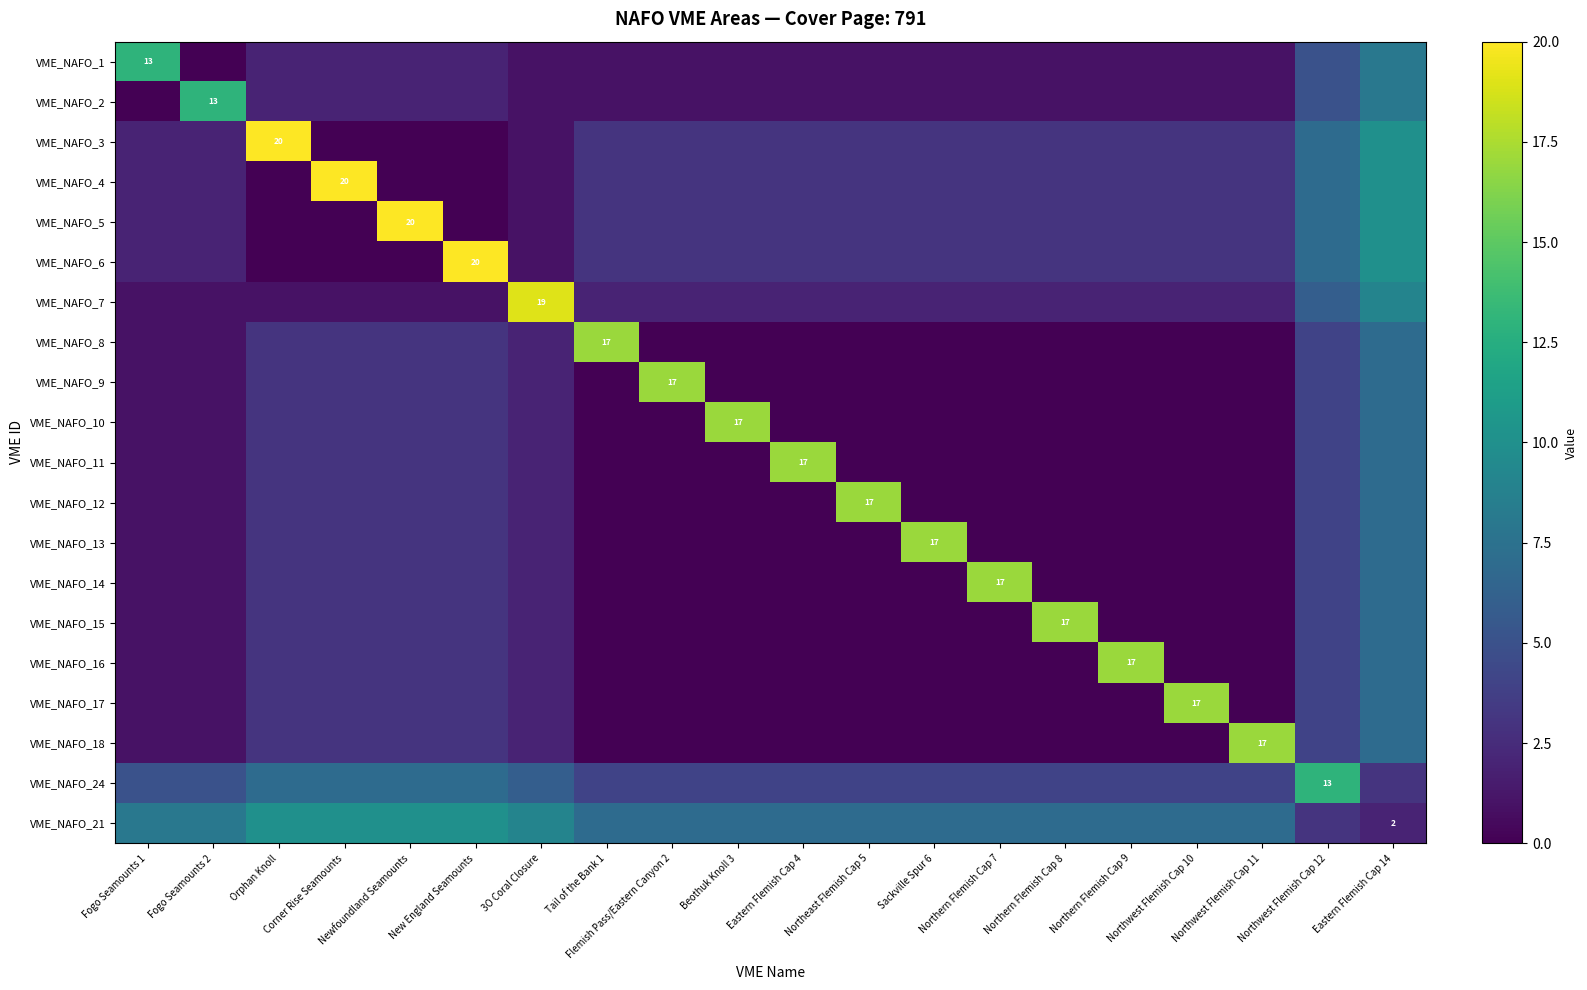

What is the maximum value shown in the chart?

20